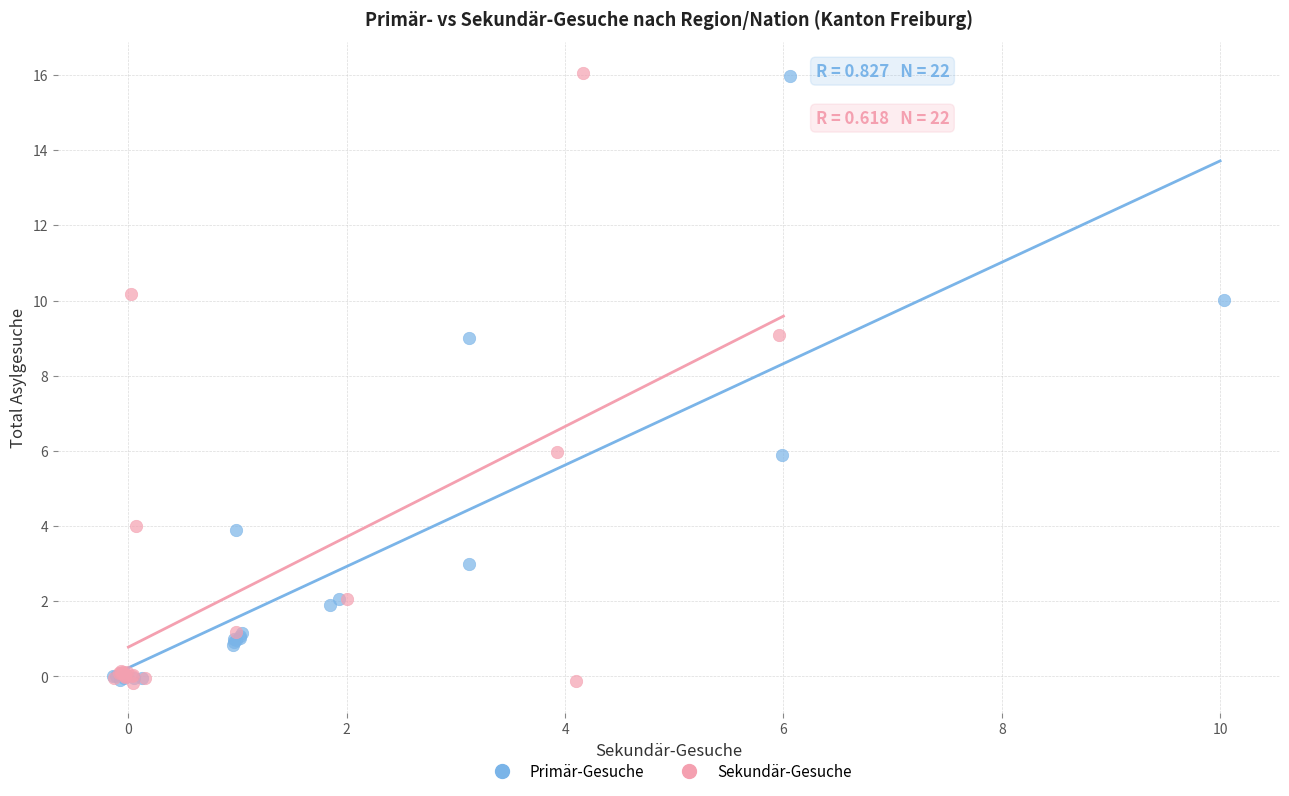

Which series has the widest spread of Y values?

Sekundär-Gesuche